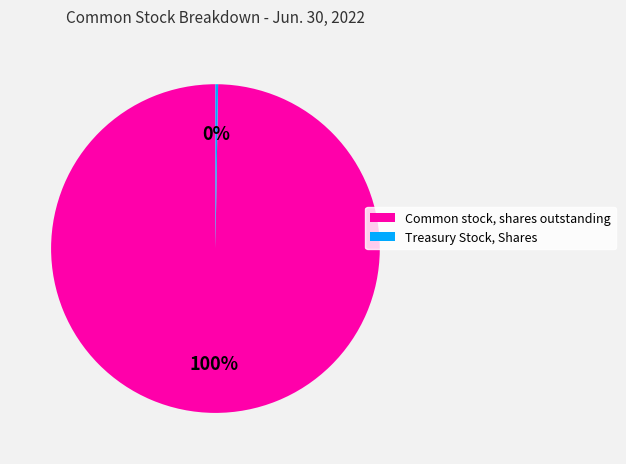

Is it true that Common stock, shares outstanding is 100% of the pie?

True